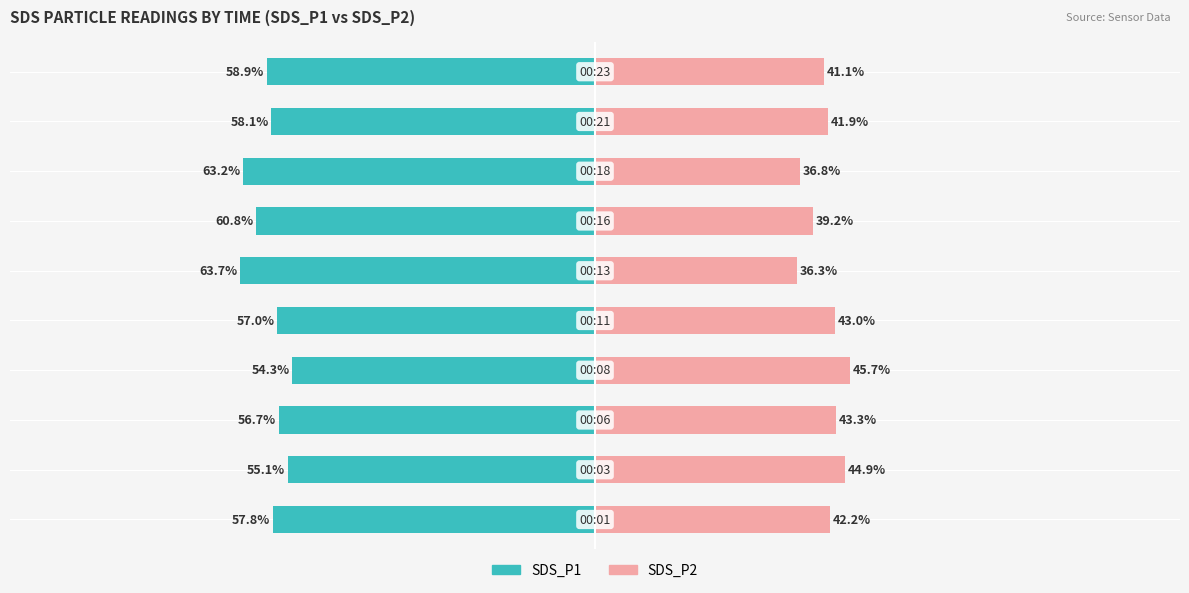

What is the difference between the second highest and second lowest values in the SDS_P2 series?

8.1